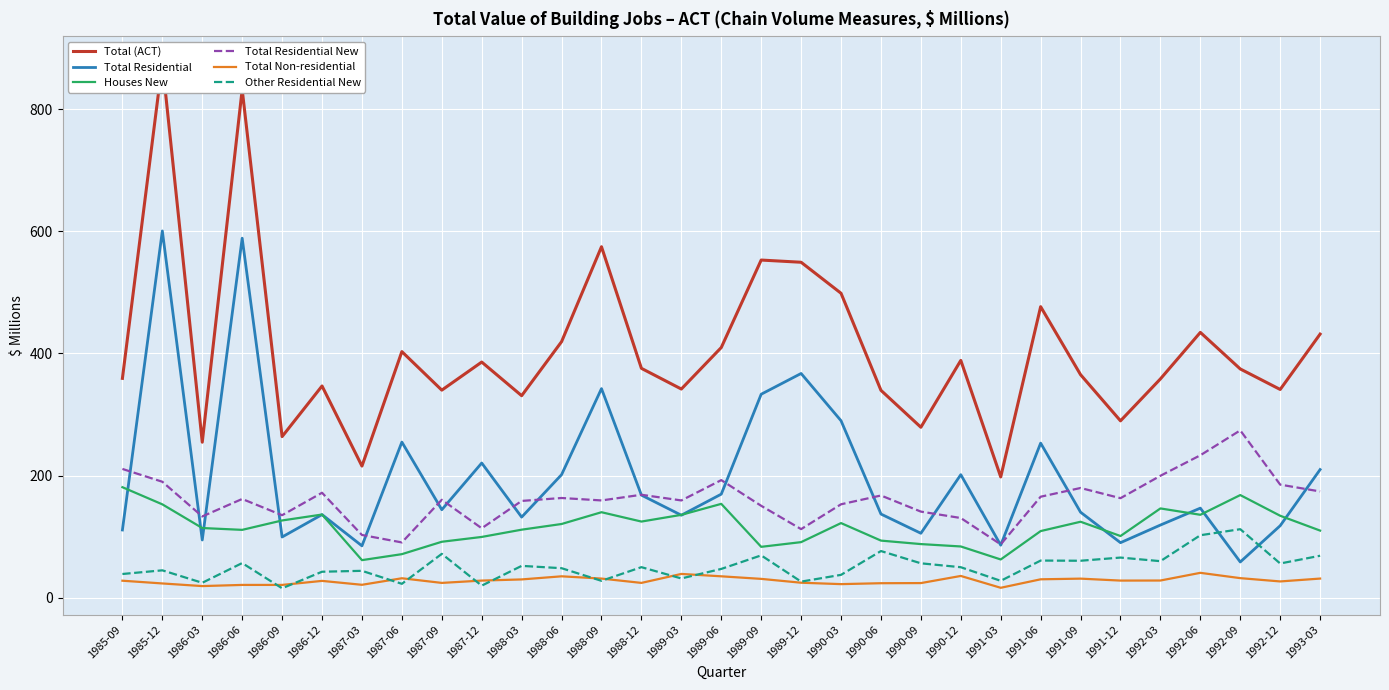

At how many categories does at least one series exceed 92?

31